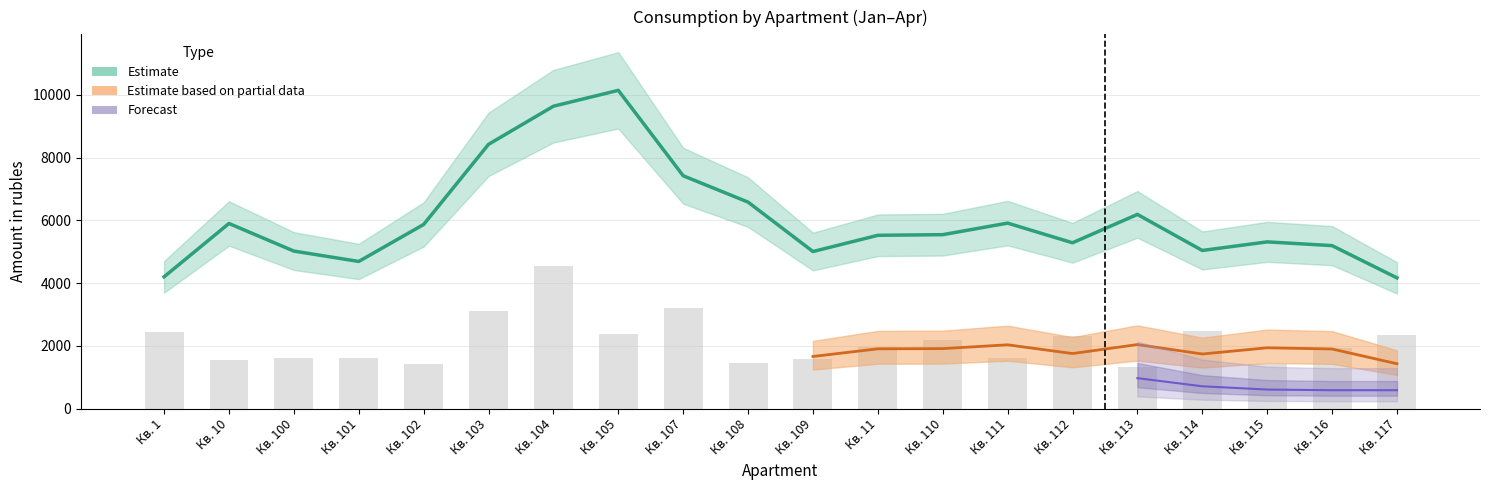

Is the value of Итого в рублях (январь) at Кв. 104 greater than the value of Итого в рублях (февраль) at Кв. 102?

Yes